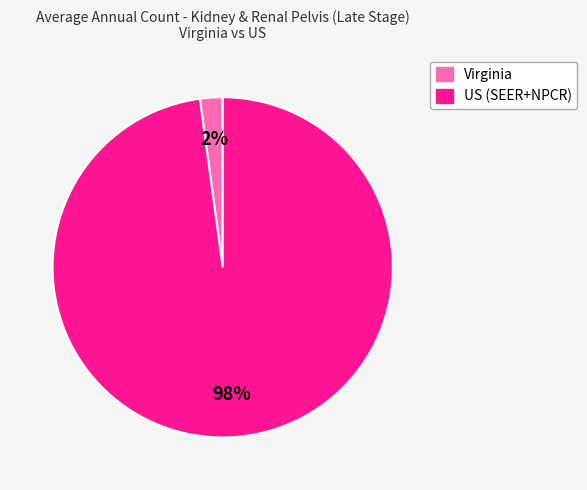

To the nearest percent, what is the difference between the largest and smallest slice percentages?

96%